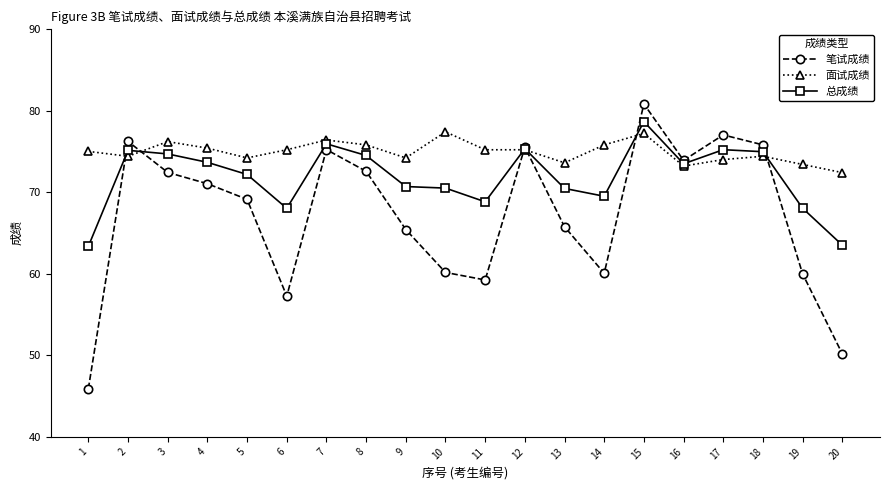

What is the value of the 笔试成绩 point at the 1st from the left?

45.9